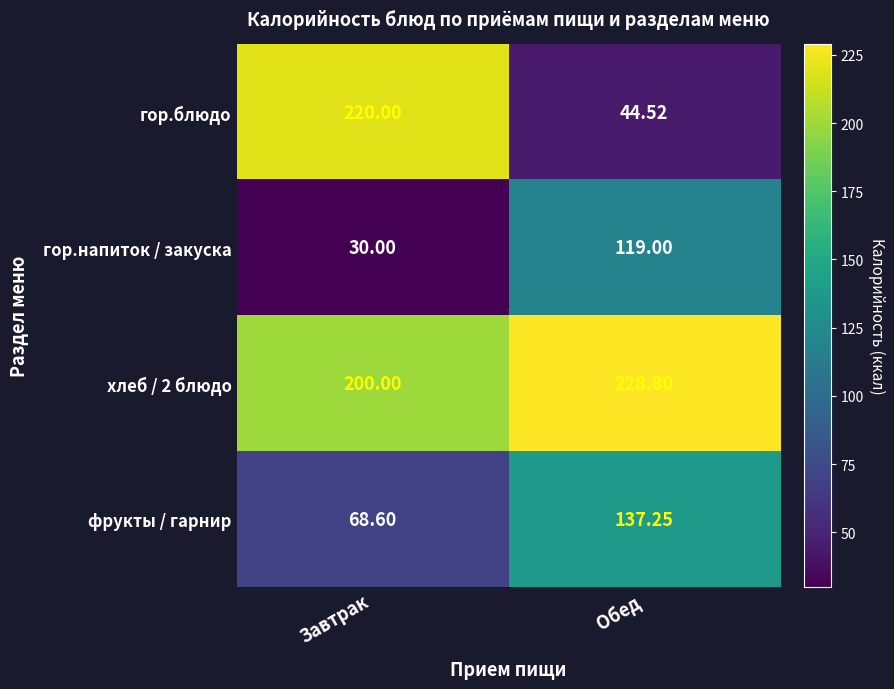

Which label corresponds to the smallest value in the chart?

Завтрак